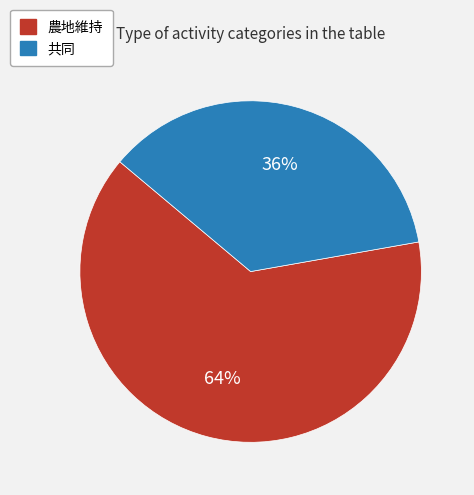

To the nearest percent, what is the difference between the largest and smallest slice percentages?

28%